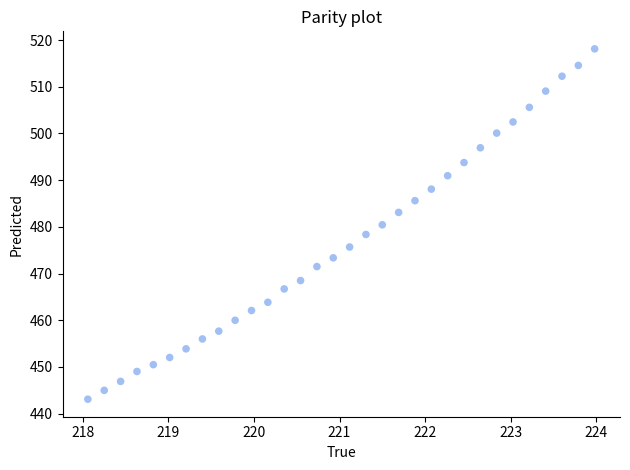

What is the range of Y values (max minus min)?

75.0